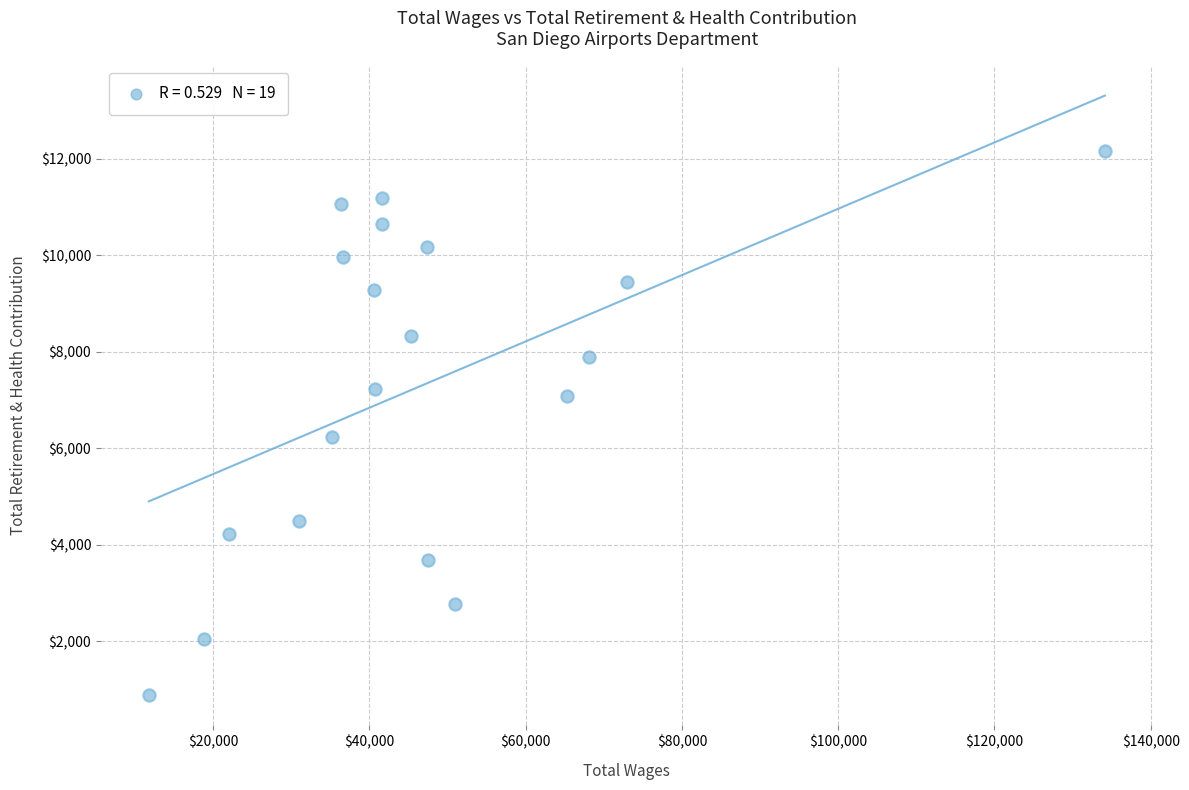

What Y value in the scatter plot is closest to 6524?

6242